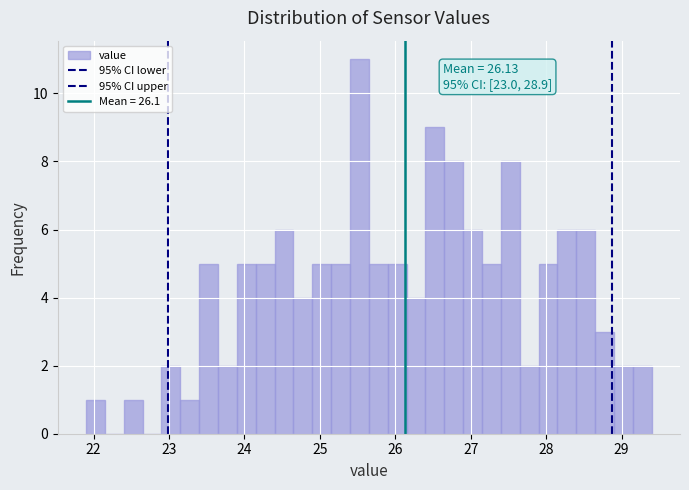

Around what value on the x-axis is the tallest bar? Give the approximate position of its centre, as read against the axis.

25.5